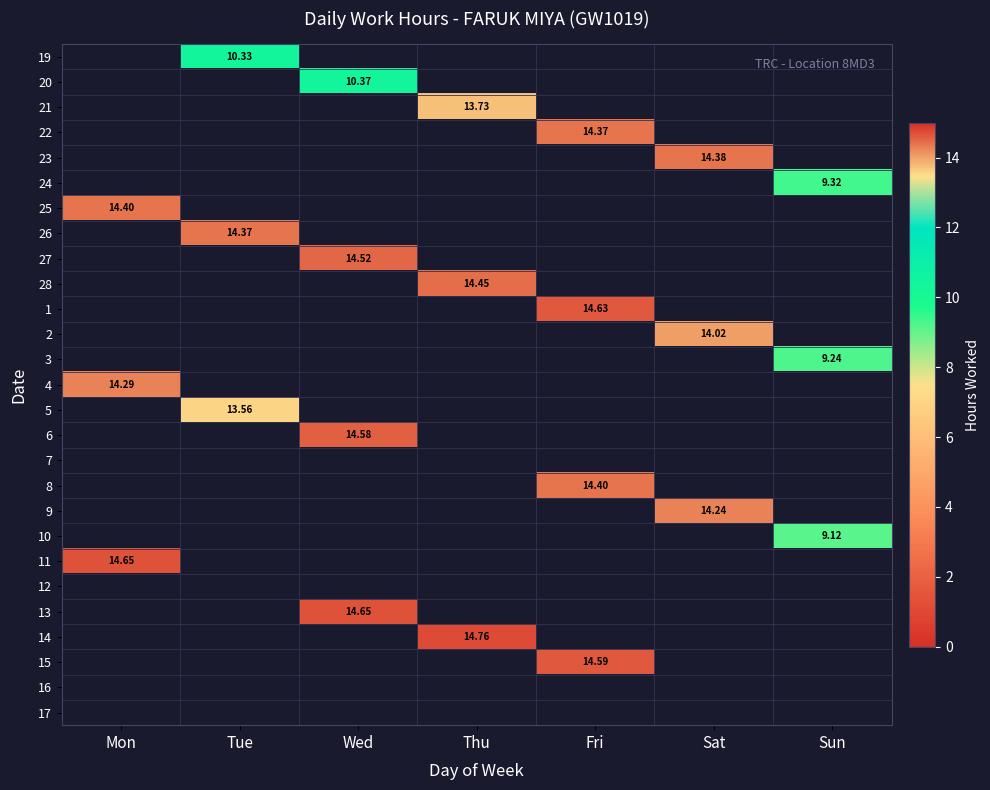

Count the number of data series in this chart.

27